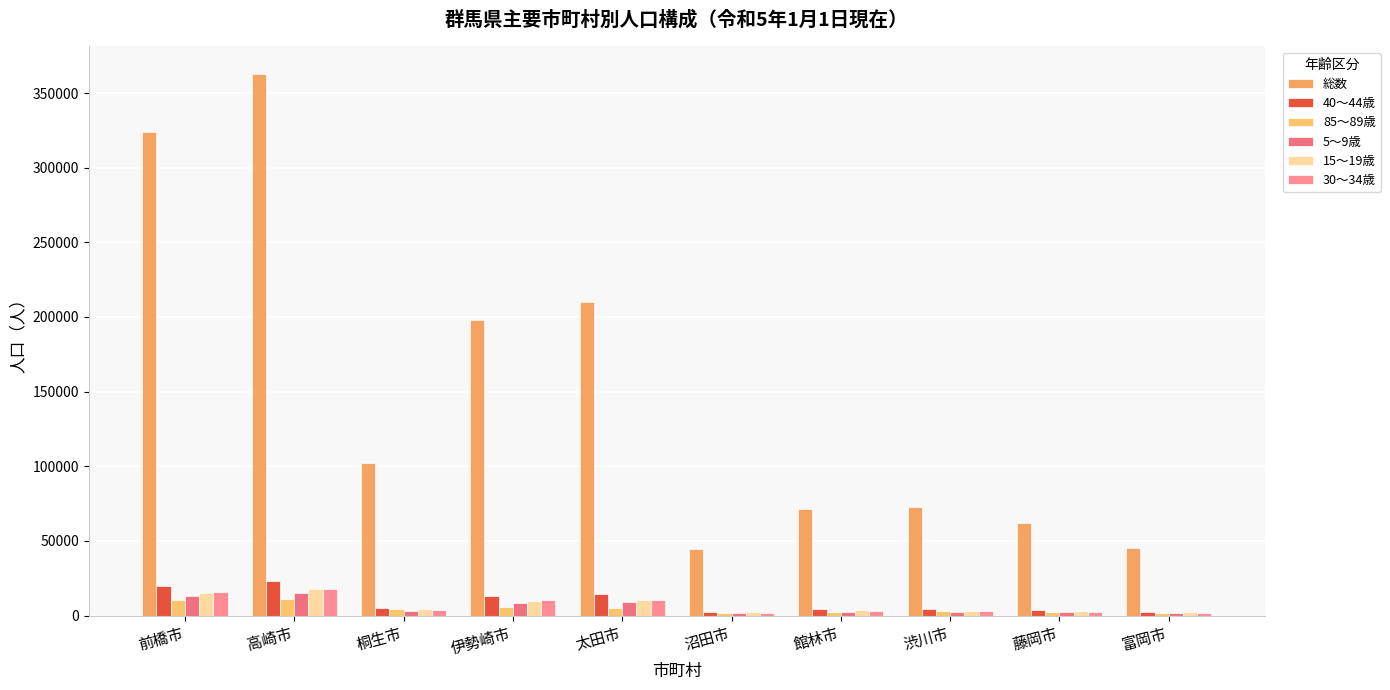

What is the label of the 4th bar from the right?

館林市